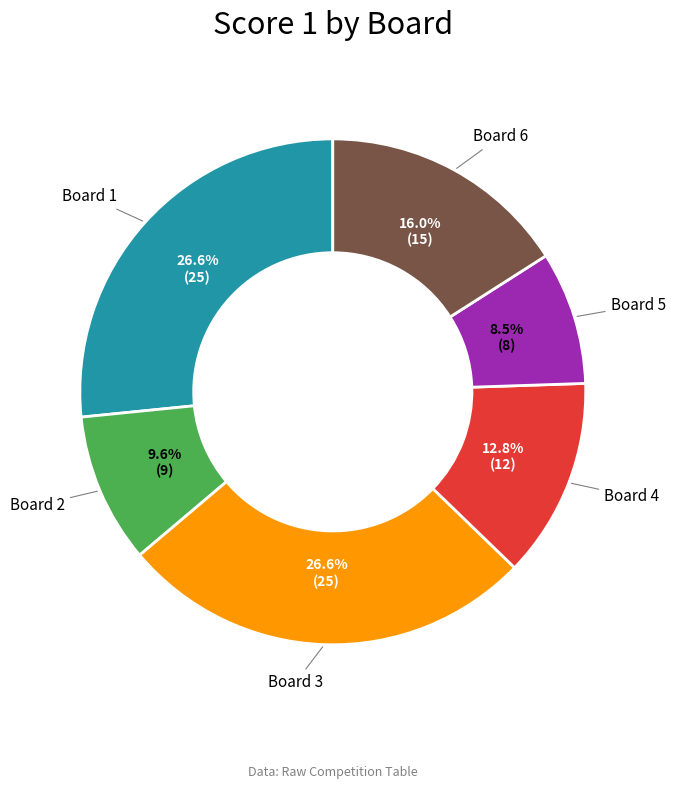

Does any single category account for the majority?

No